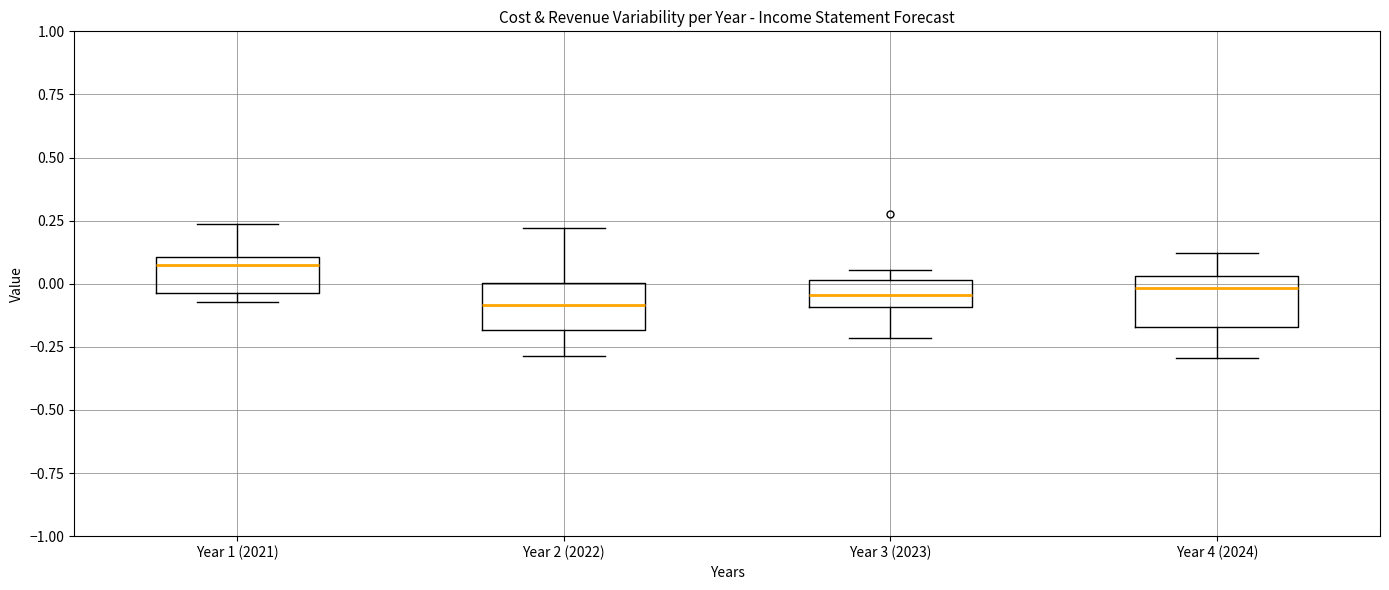

Reading left to right, read every box against the y-axis: the position of its median line, the range the box covers, and the ends of its whiskers. The values are not printed on the chart, so give them approximately, as read against the axis.

Year 1 (2021): median 0.05, box -0.05 to 0.10, whiskers -0.05 (just below the box's lower edge) to 0.25
Year 2 (2022): median -0.10, box -0.20 to 0.00, whiskers -0.30 to 0.20
Year 3 (2023): median -0.05, box -0.10 to 0.00, whiskers -0.20 to 0.05
Year 4 (2024): median 0.00, box -0.15 to 0.05, whiskers -0.30 to 0.10